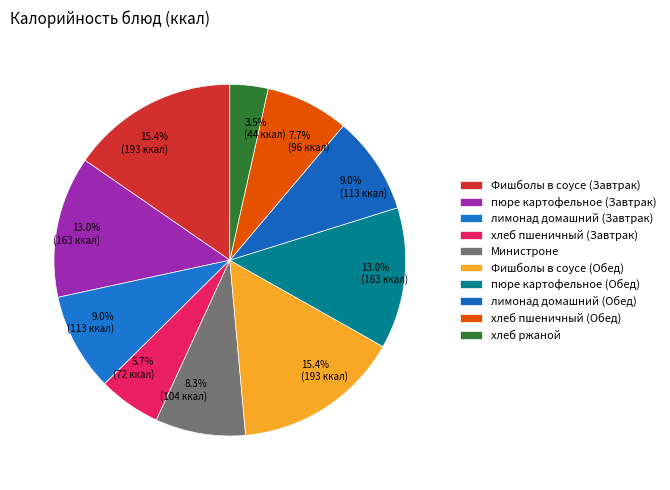

Approximately how many times larger is the value at Фишболы в соусе (Завтрак) compared to хлеб пшеничный (Обед)?

2.0